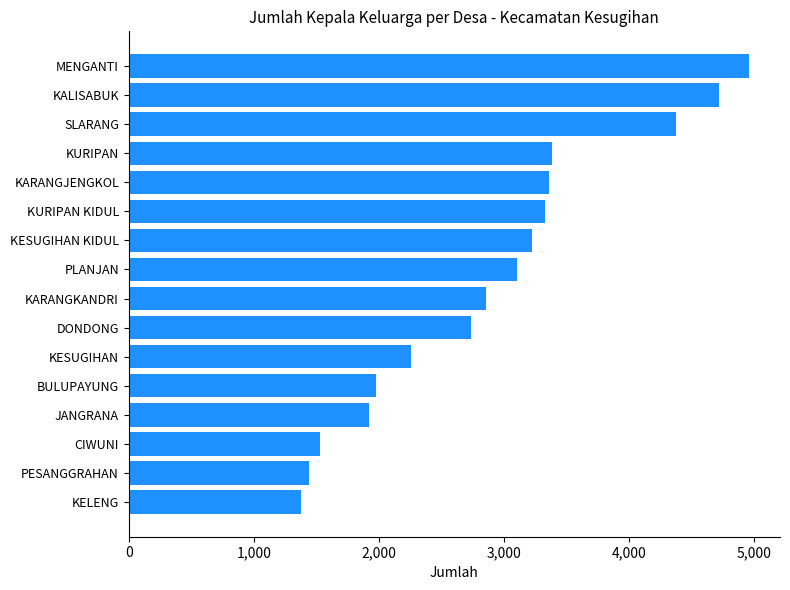

What is the label of the 2nd bar from the top?

KALISABUK